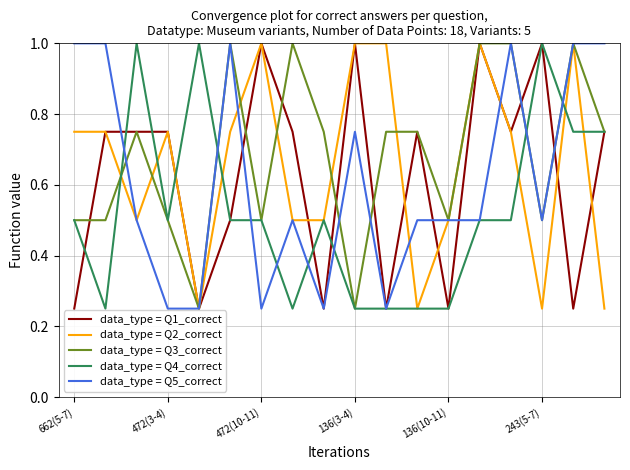

What is the maximum value for data_type = Q2_correct?

1.0